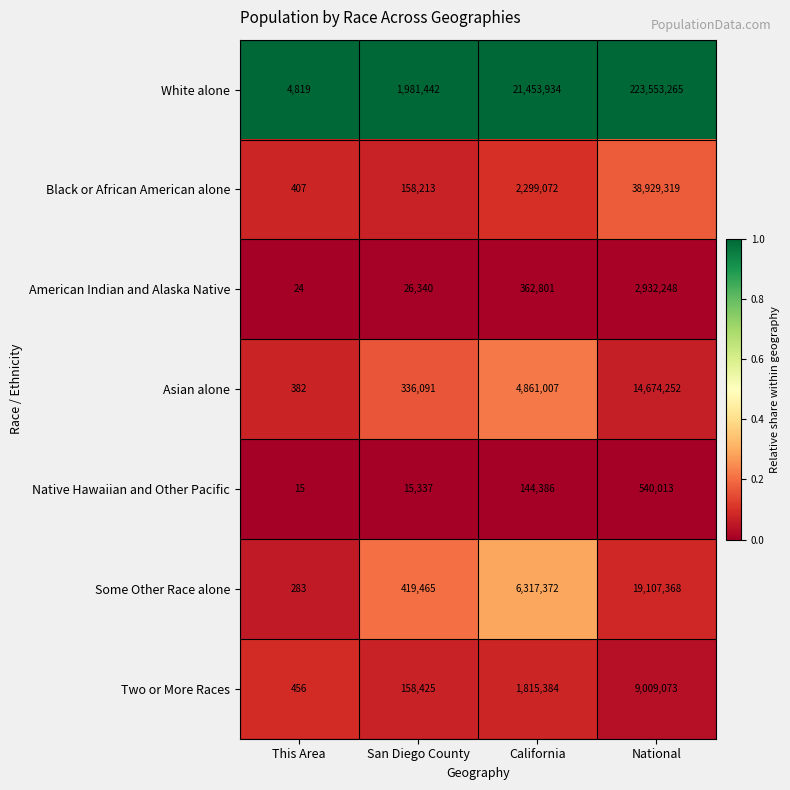

What is the maximum value shown in the chart?

223553265